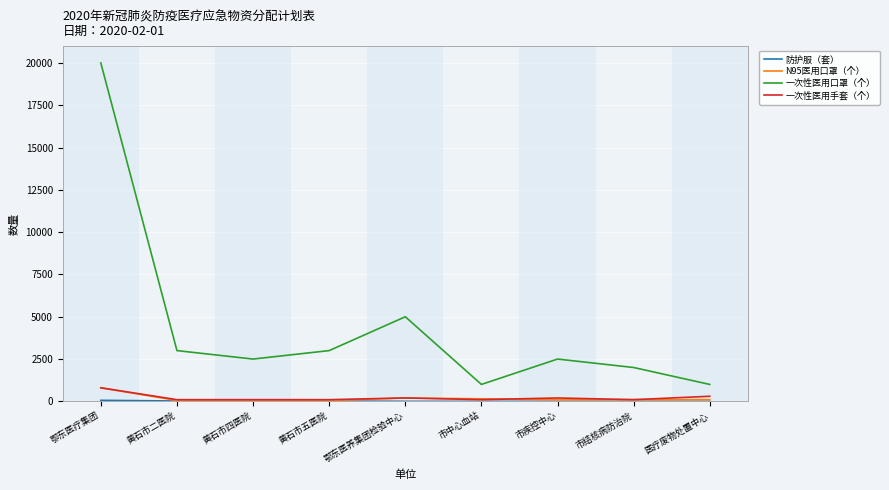

How many lines are shown in the chart?

4